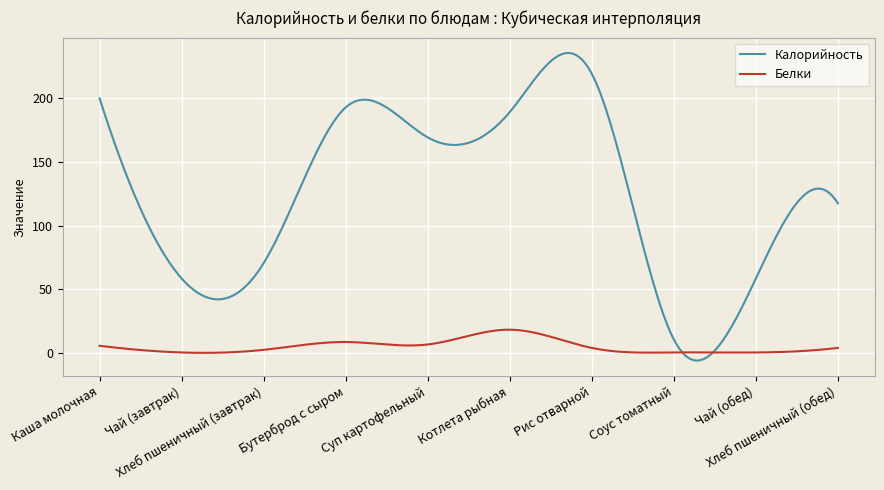

Rank the series by their maximum value, from highest to lowest.

Калорийность, Белки